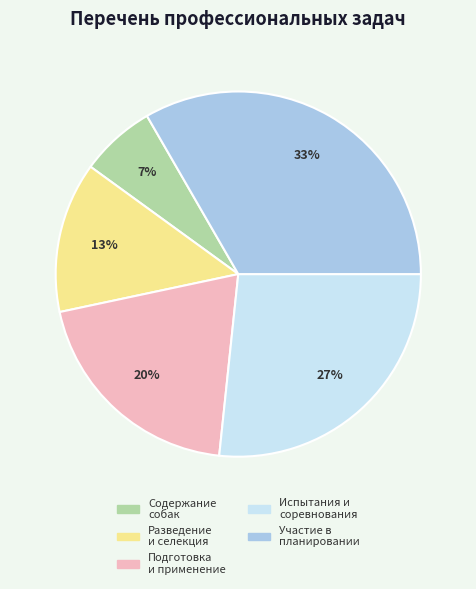

Count the number of slices in the pie.

5